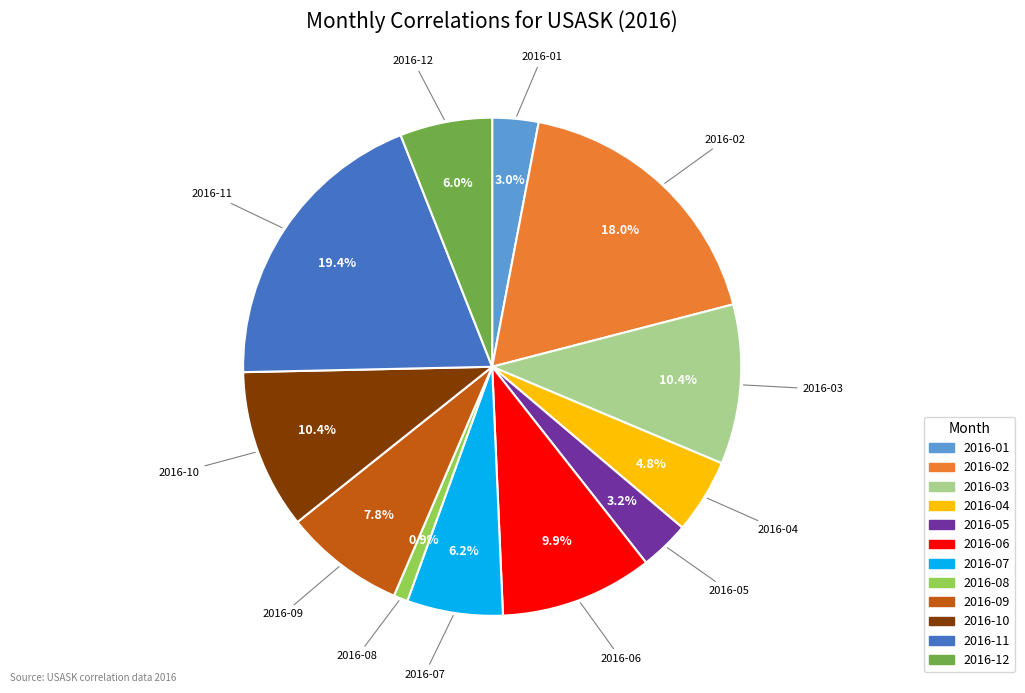

Approximately how many times larger is the value at 2016-10 compared to 2016-12?

1.7